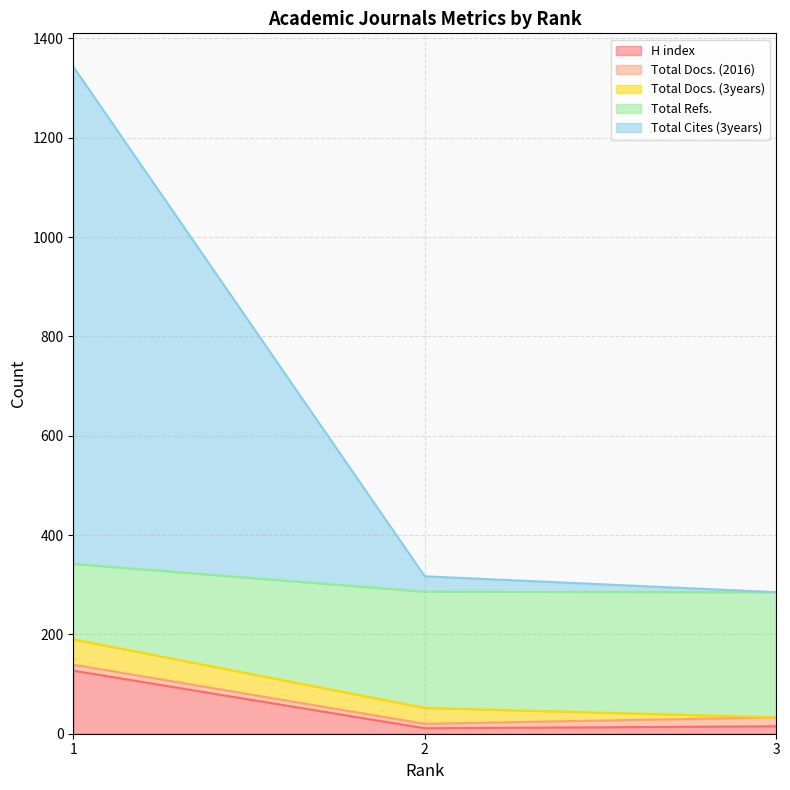

List the labels in order of Total Cites (3years) value, smallest first.

3, 2, 1